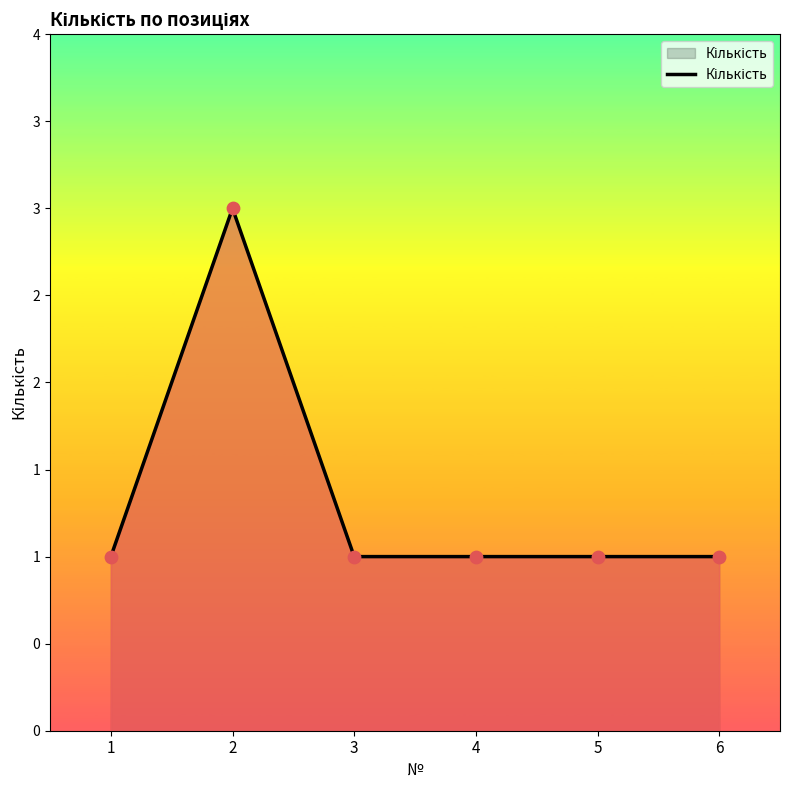

Between 2 and 3, which is larger?

2